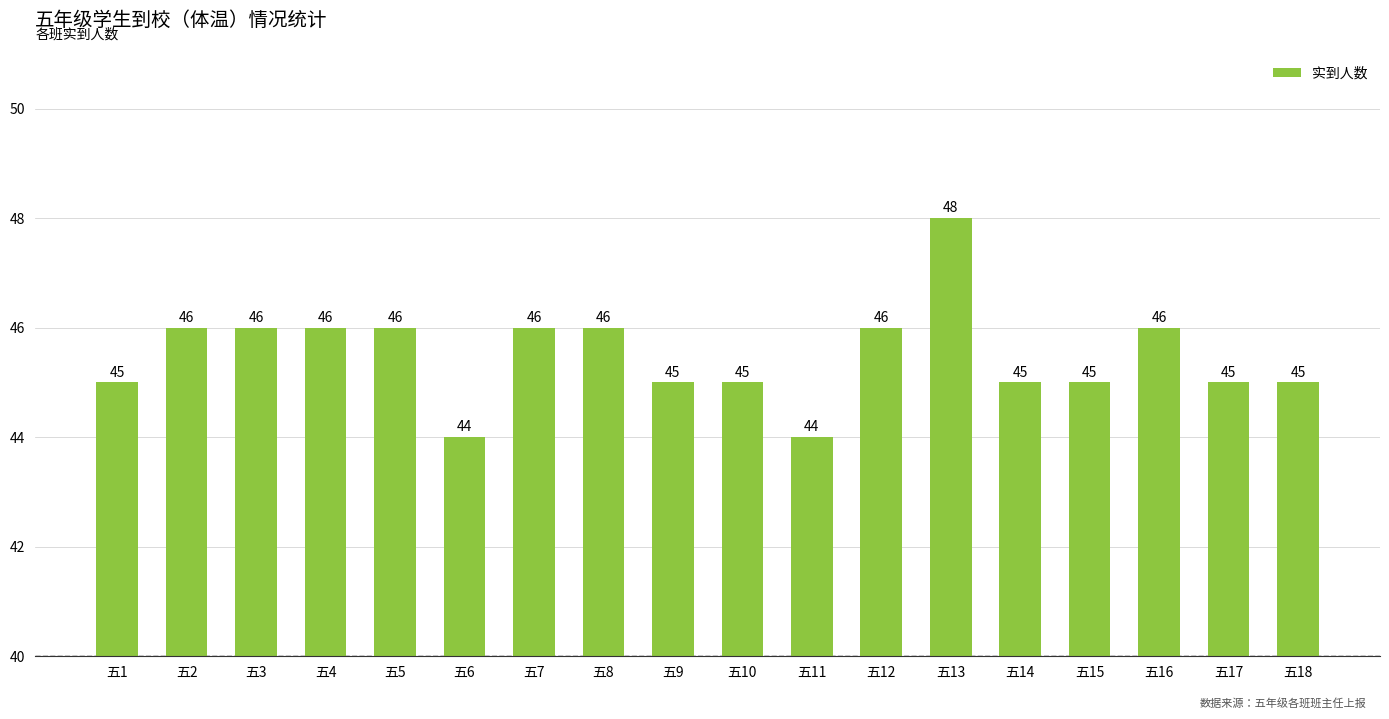

Does the chart contain any negative values?

No